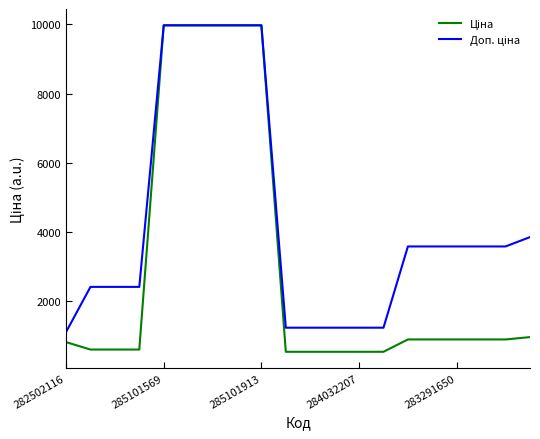

What is the smallest value displayed?

539.0